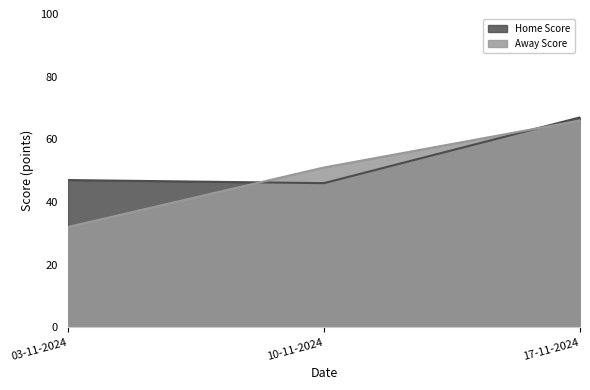

Is the value of Away Score at 17-11-2024 greater than the value of Home Score at 10-11-2024?

Yes